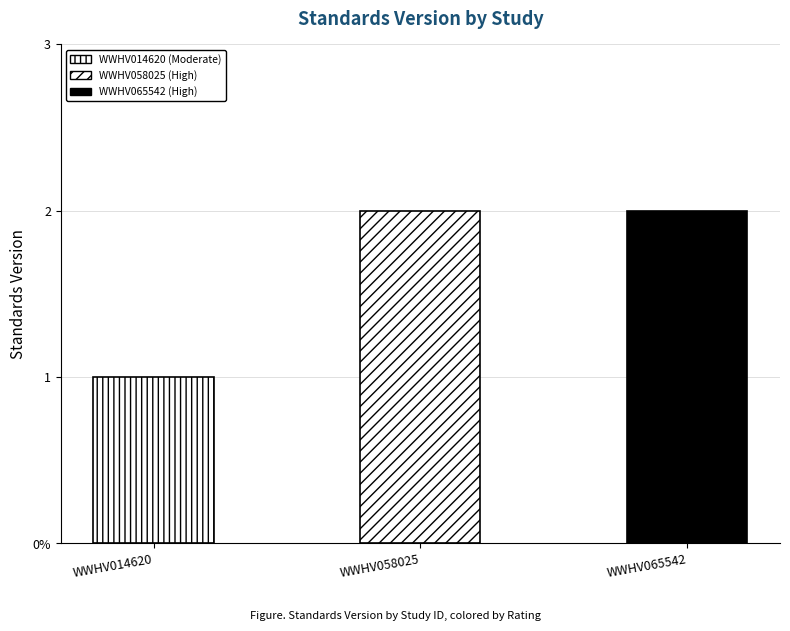

What is the value of the 3rd bar from the left?

2